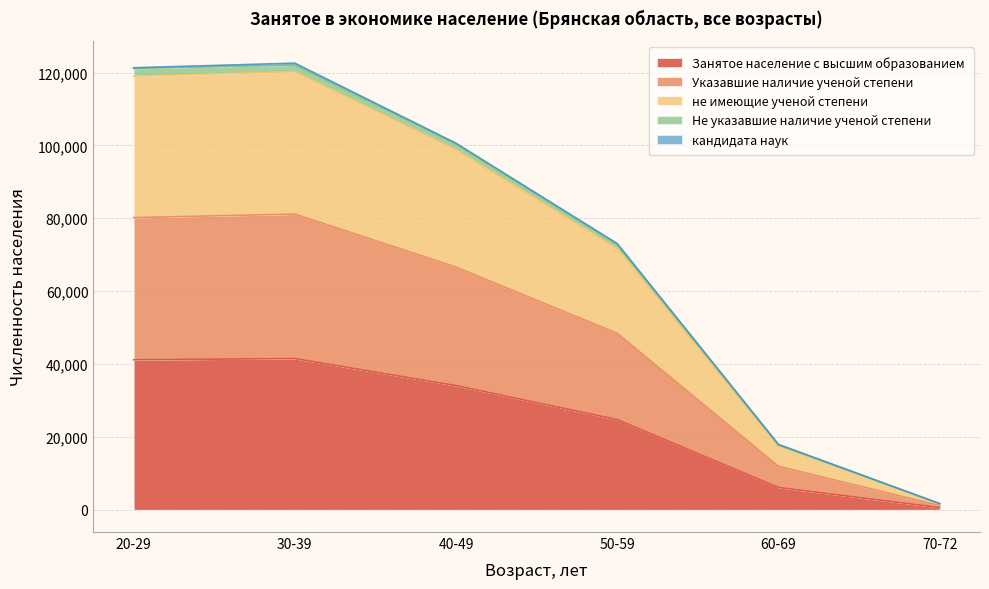

What is the minimum value for Занятое население с высшим образованием?

571